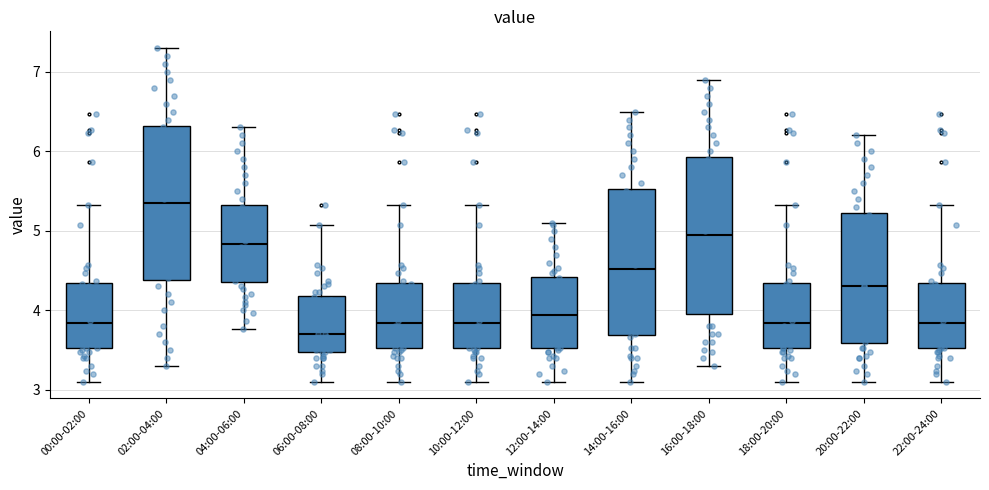

Where does the median line of the box for 10:00-12:00 sit on the y-axis? The values are not printed on the chart, so give them approximately, as read against the axis.

3.8